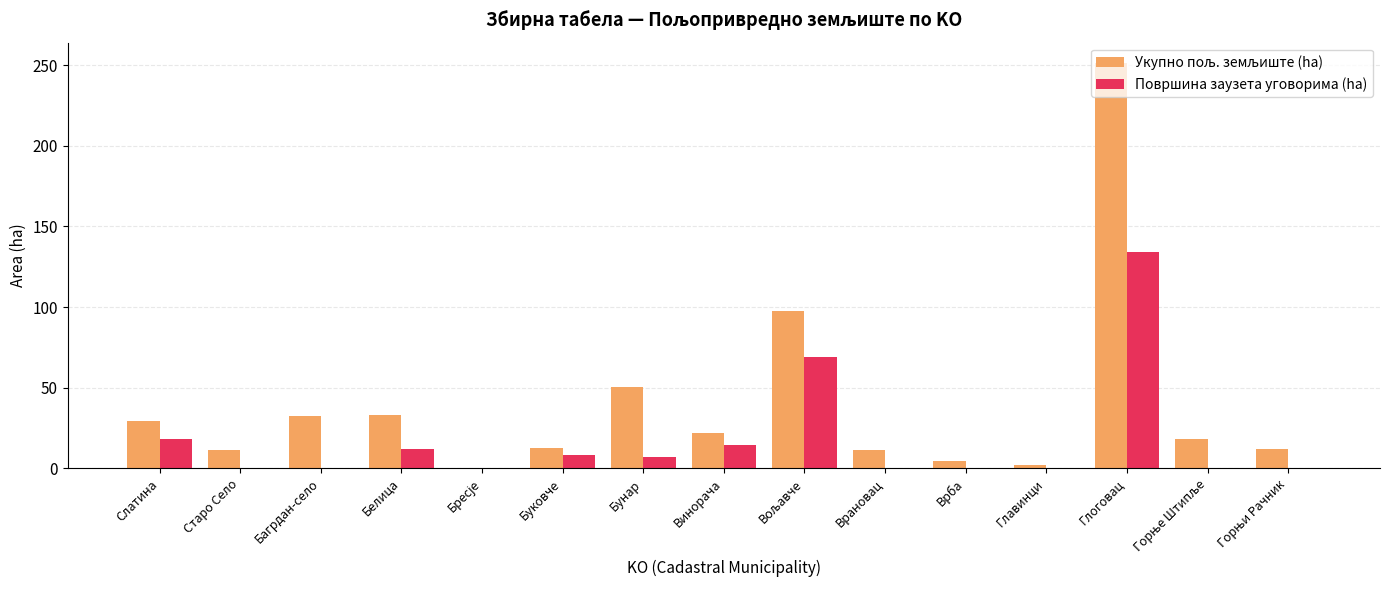

The Површина заузета уговорима (ha) series shows 60.4 at Старо Село. True or false?

False